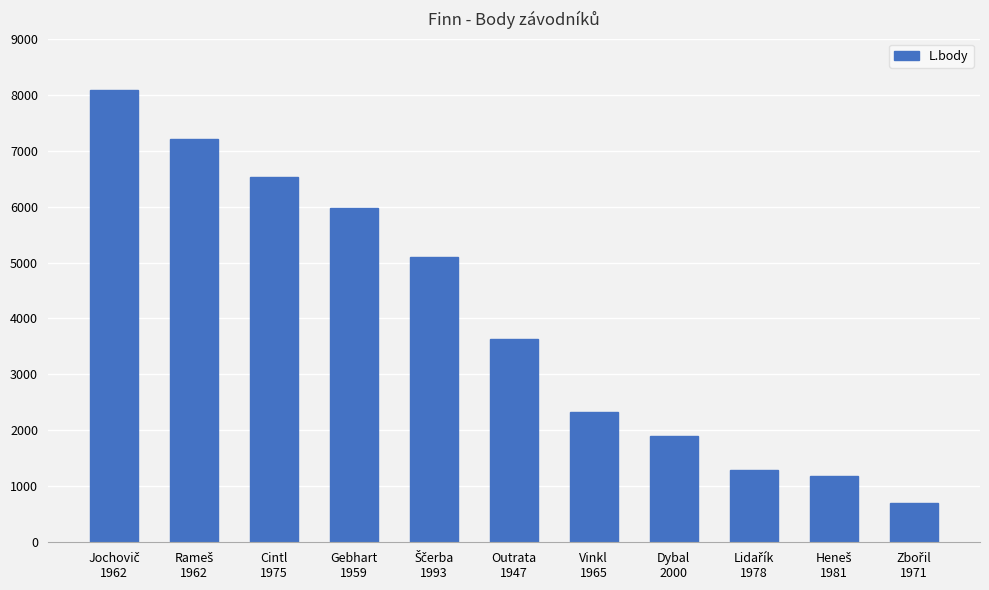

What is the difference between the second highest and minimum values?

6506